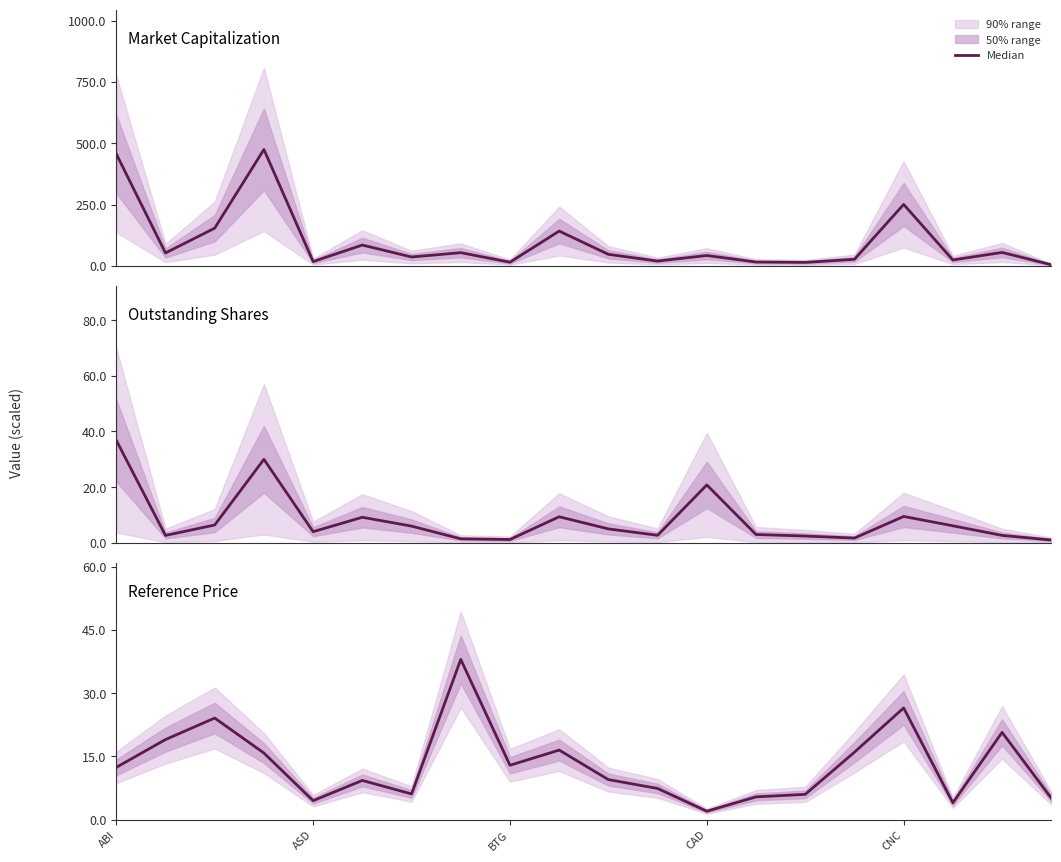

What is the change in value from BTG to 5?

-14.8